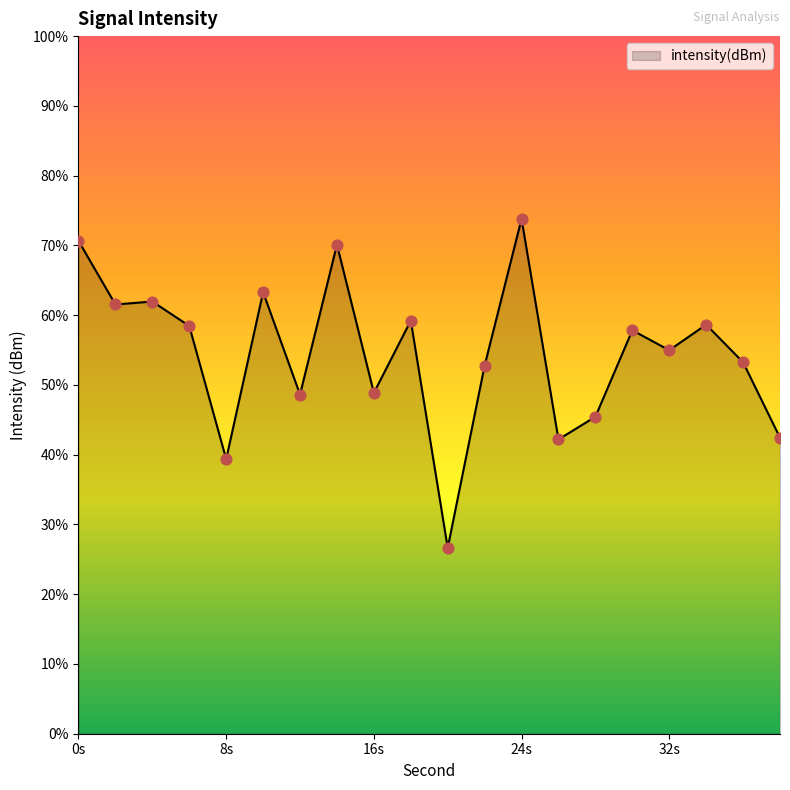

What is the change in value from 6 to 18?

+0.4